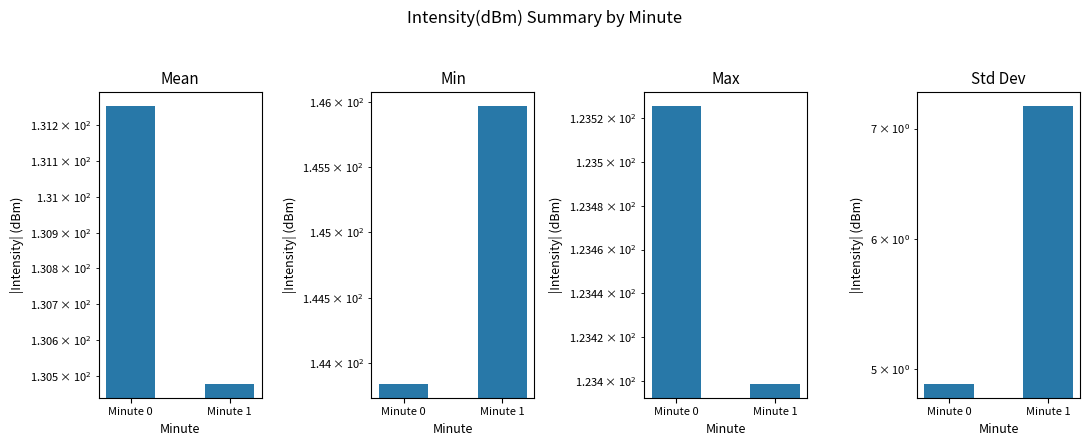

How many groups of bars are there?

2